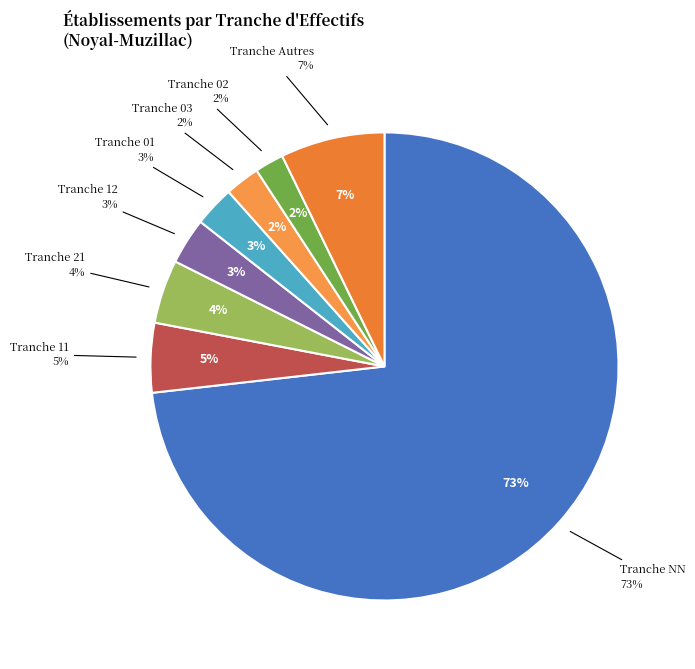

To the nearest percent, what is the difference between the NN and 02 slice percentages?

71%